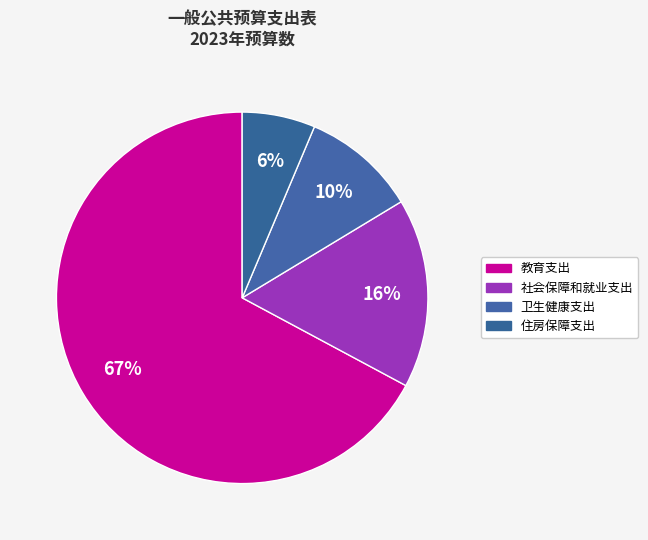

Rank the categories by value from lowest to highest.

住房保障支出, 卫生健康支出, 社会保障和就业支出, 教育支出